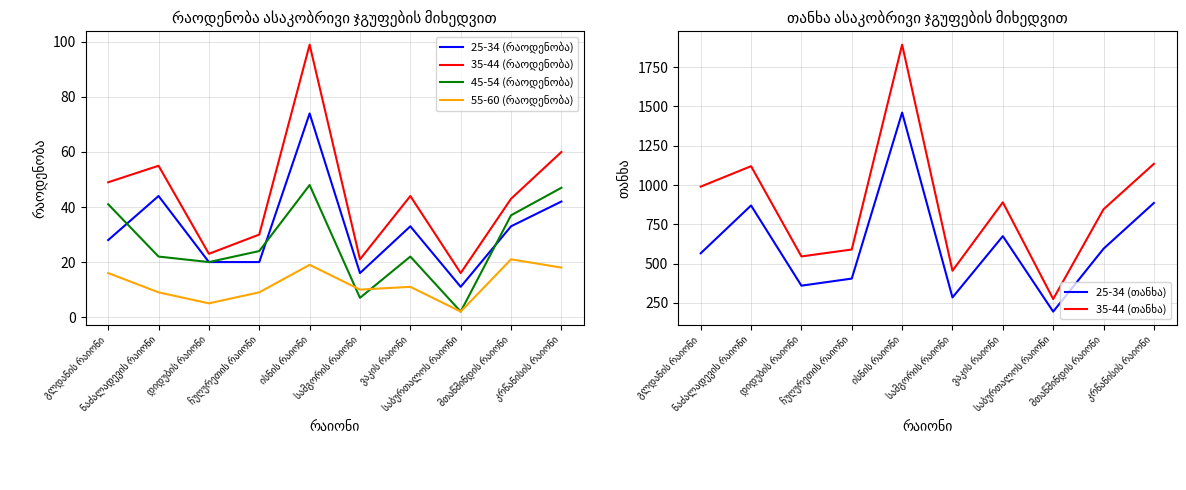

True or false: 25-34 (რაოდენობა) and 55-60 (რაოდენობა) intersect in this chart.

False